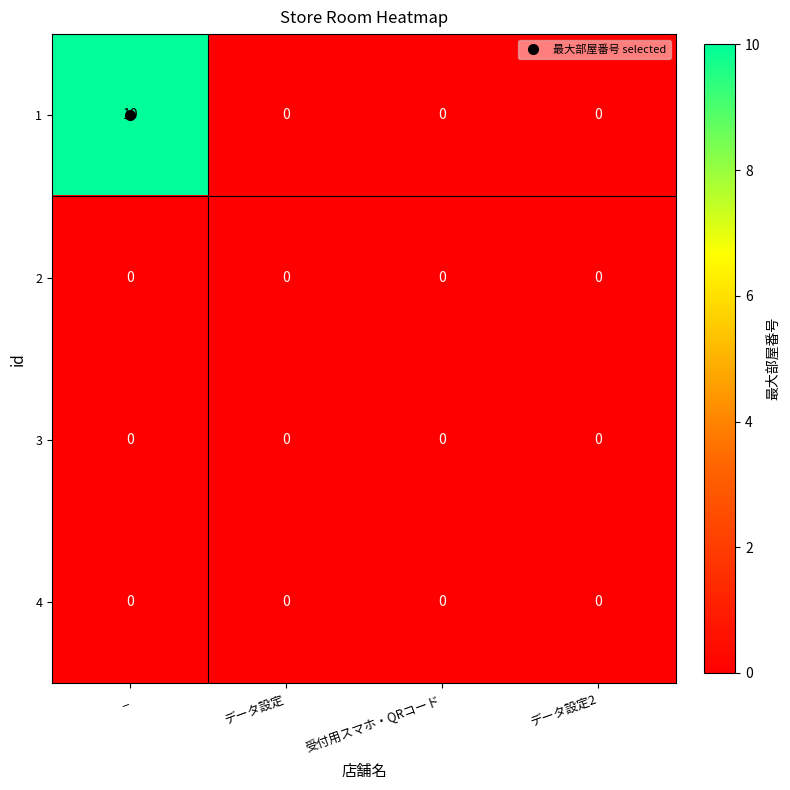

What is the highest value of the 1 series?

10